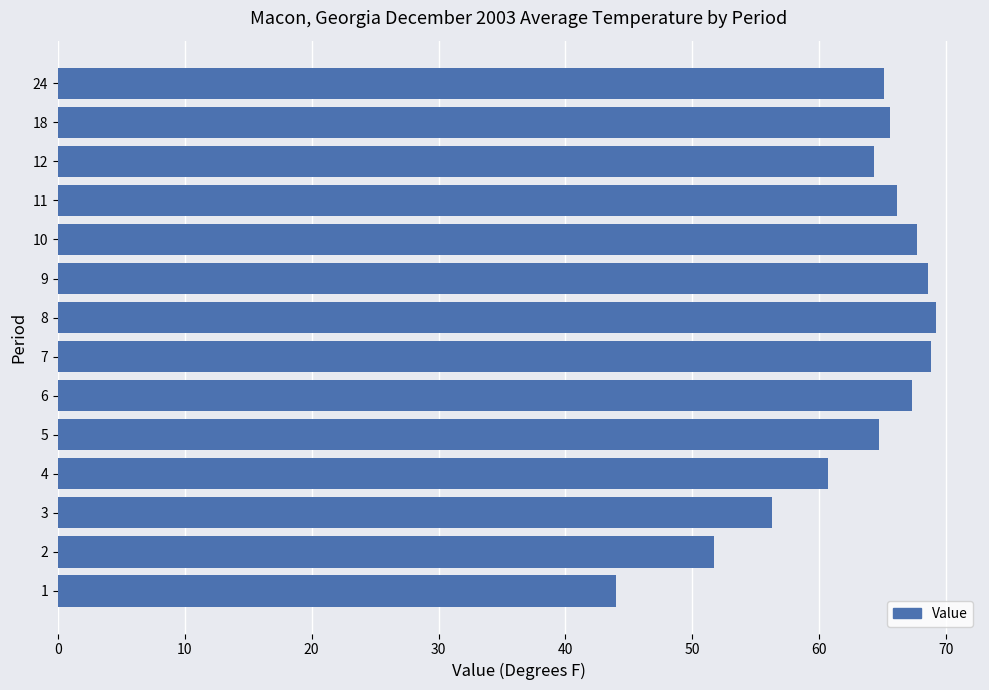

What is the average value?

62.9